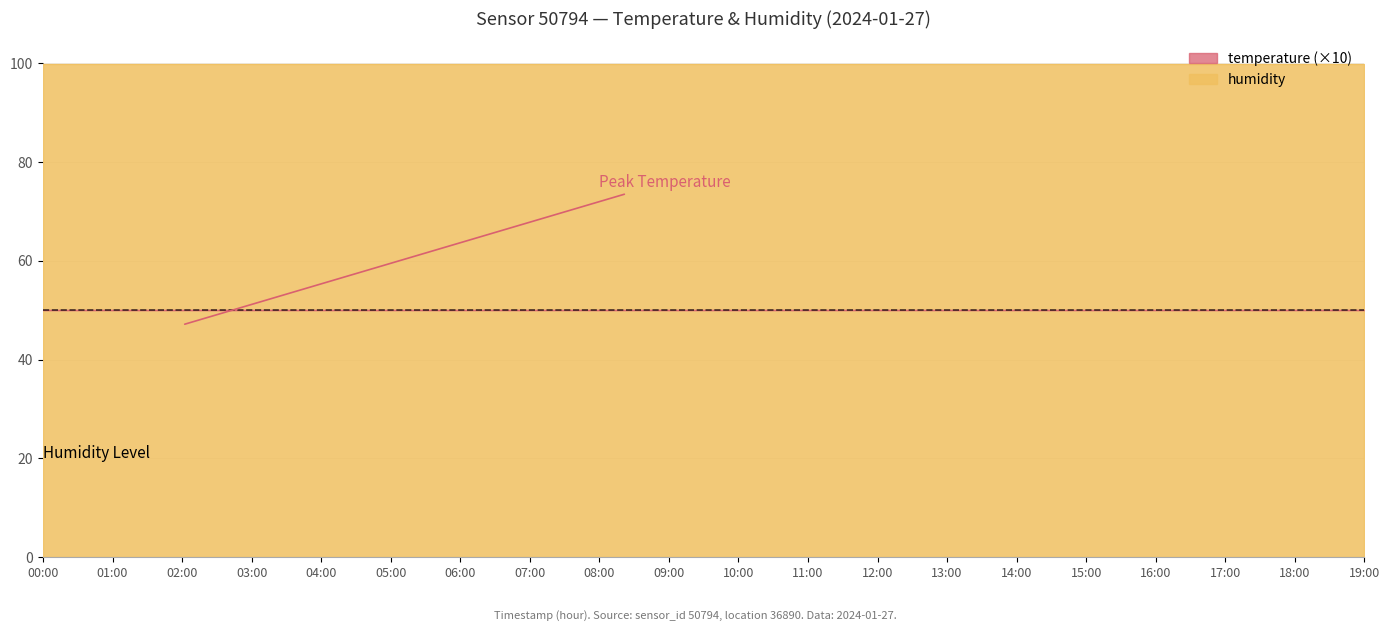

What position from the left is 19:00?

20